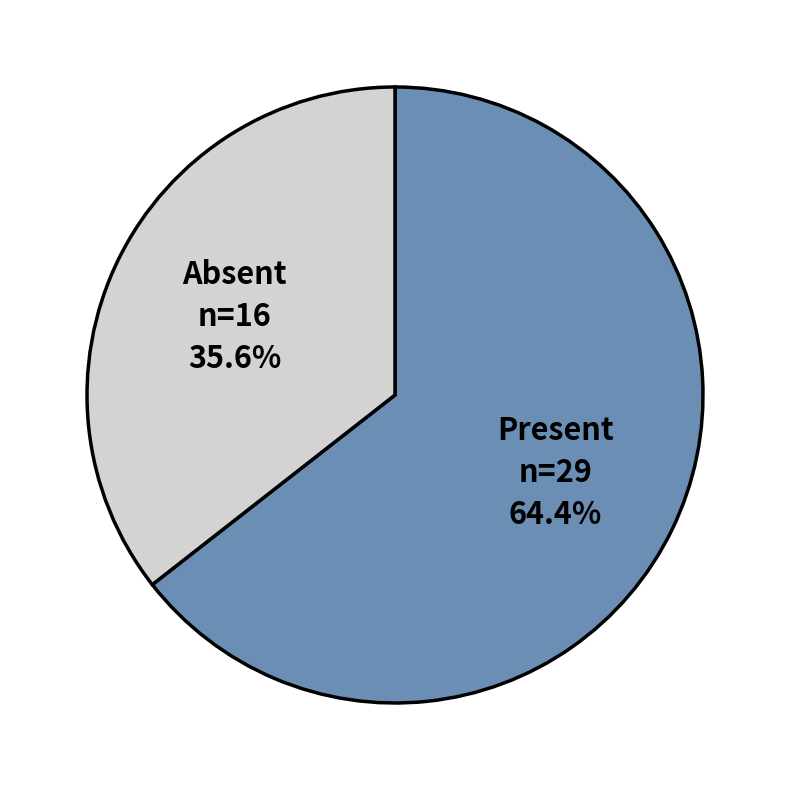

Which slice is the largest?

Present